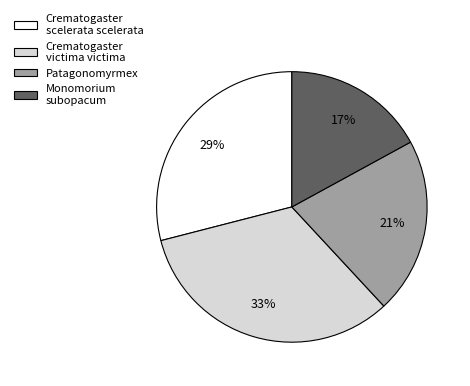

Is Crematogaster scelerata scelerata the majority of the pie?

No